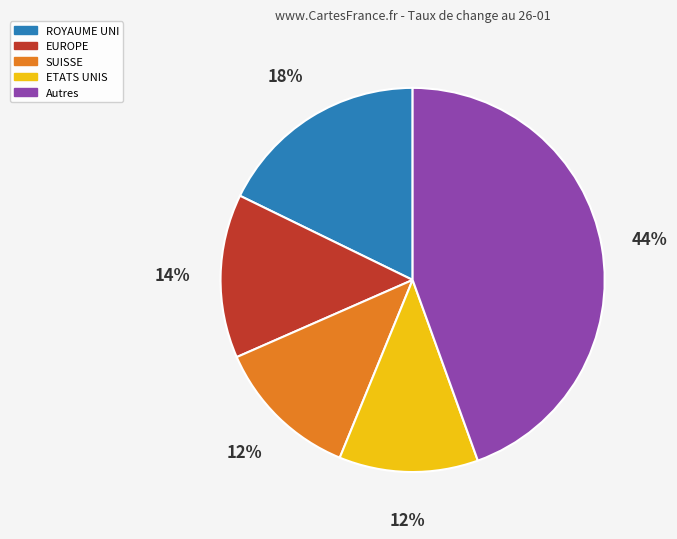

Is there a majority slice in this chart?

No